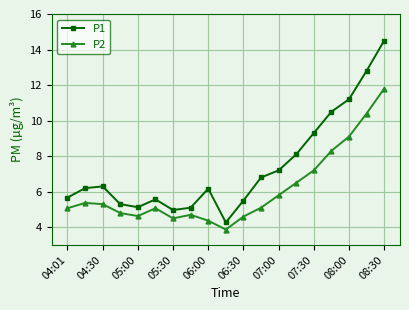

At how many categories does at least one series exceed 11?

3